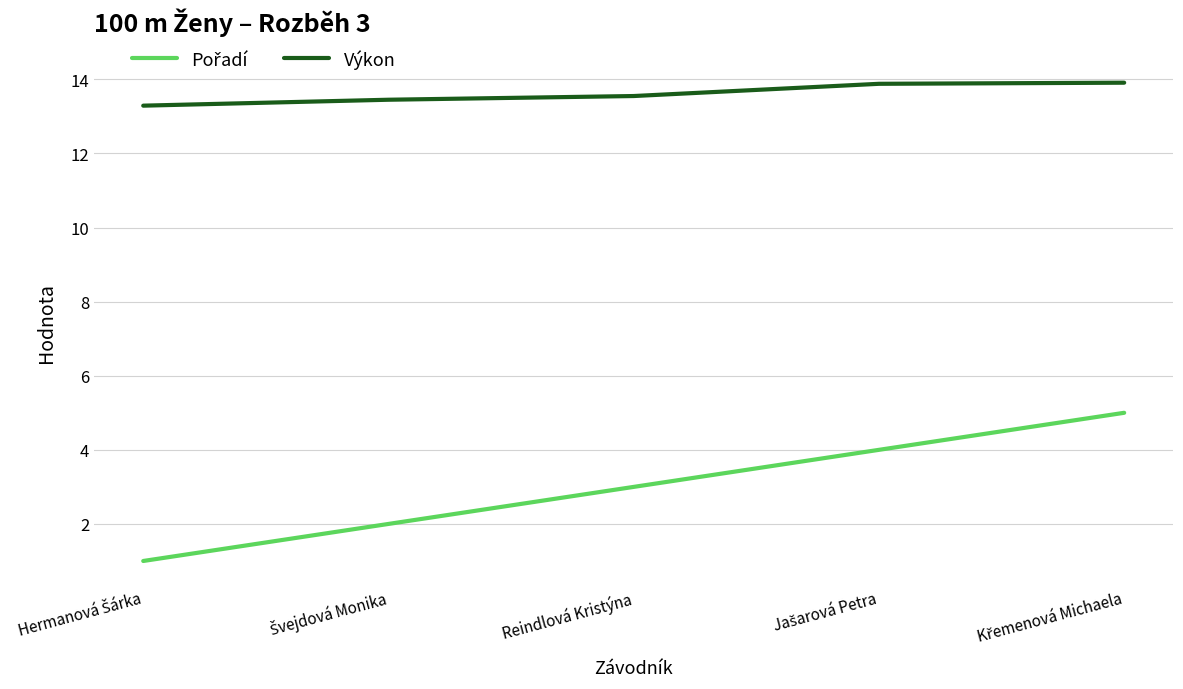

Which series has the largest total across all categories?

Výkon